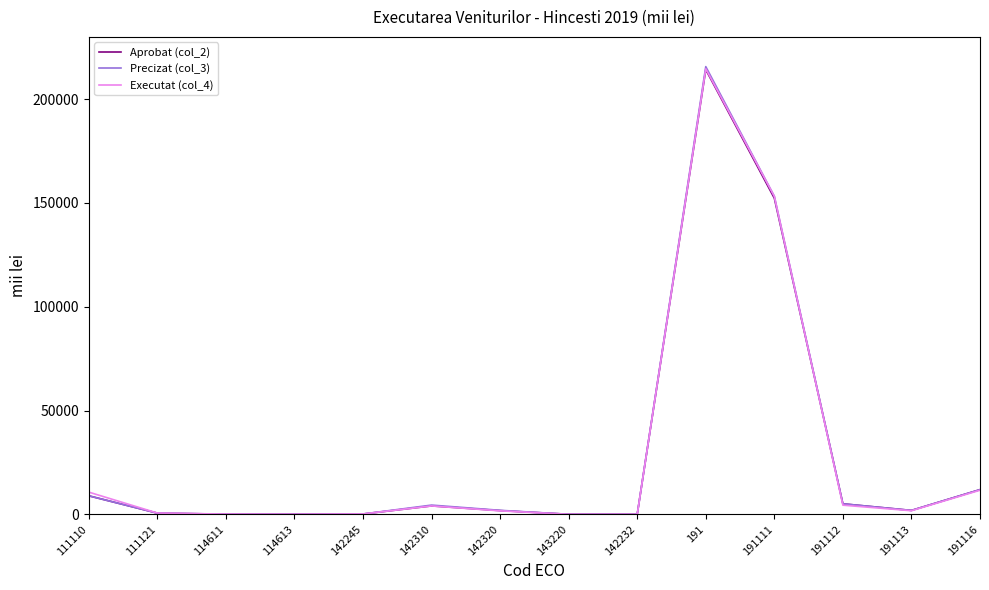

What is the sum of the Aprobat (col_2) values at 191116 and 191113?

13762.1